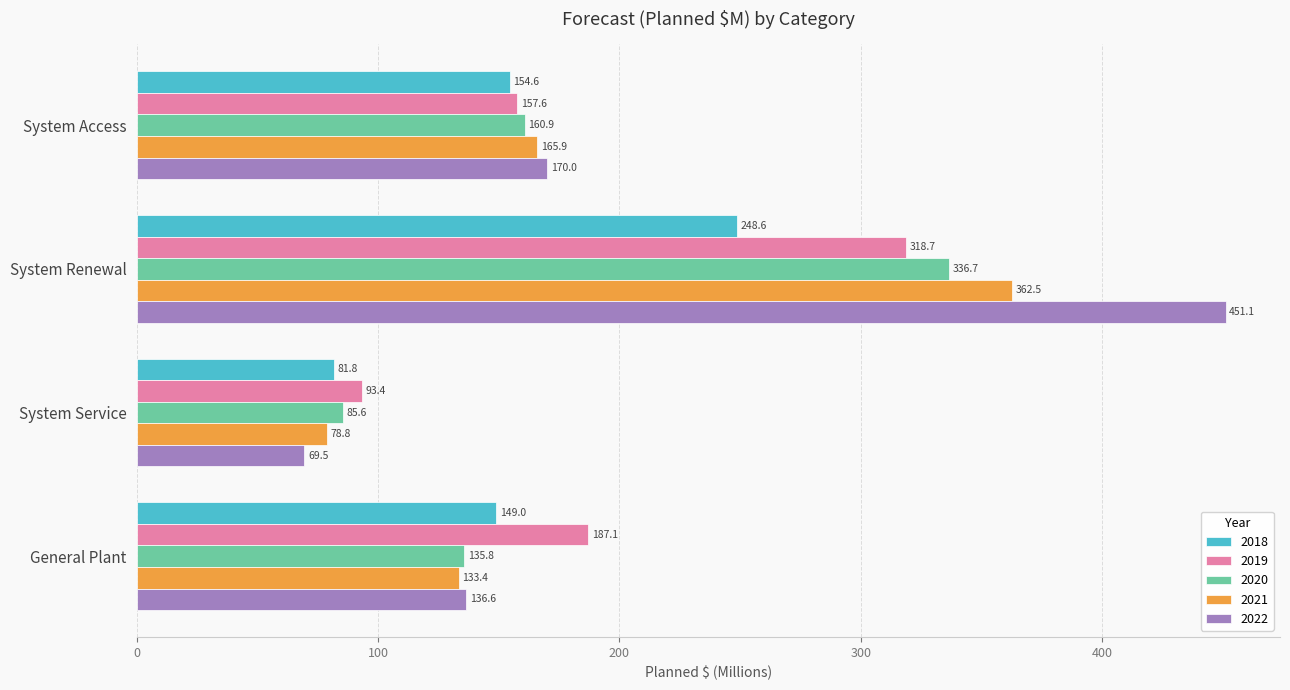

What is the total value across all series at System Service?

409.1